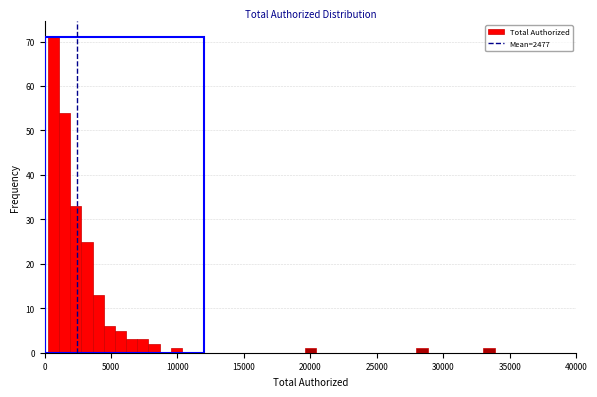

Around what value on the x-axis is the tallest bar? Give the approximate position of its centre, as read against the axis.

500